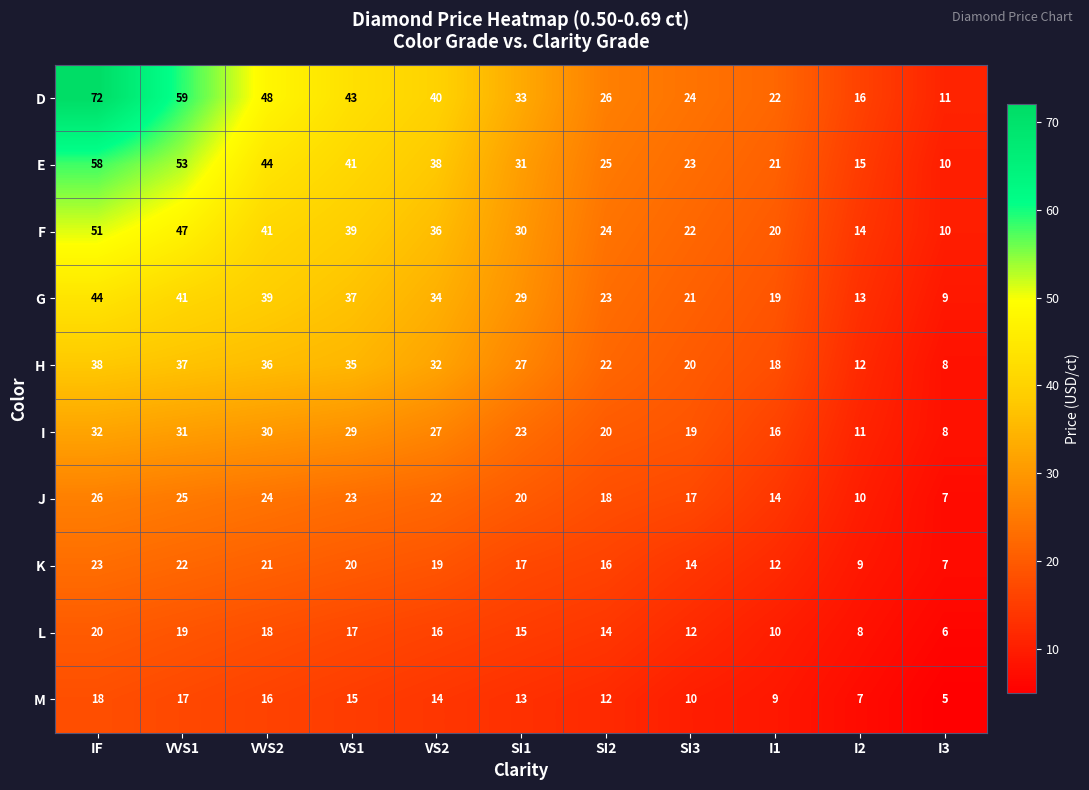

The value of H at SI3 is 6. True or false?

False